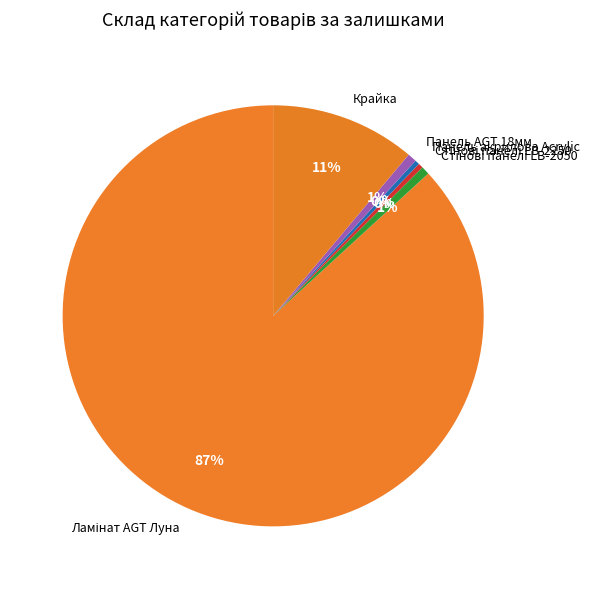

To the nearest percent, what is the average slice percentage?

17%